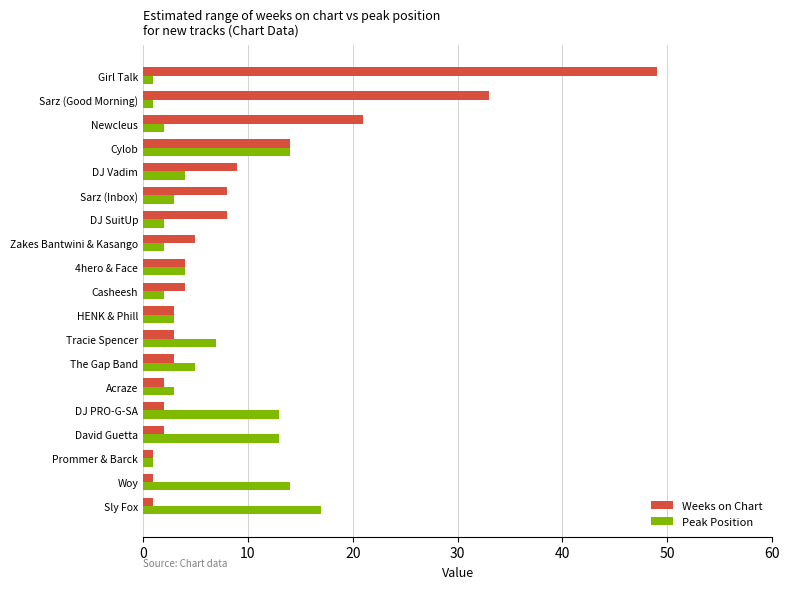

Which category has the highest value in the Weeks on Chart series?

Girl Talk